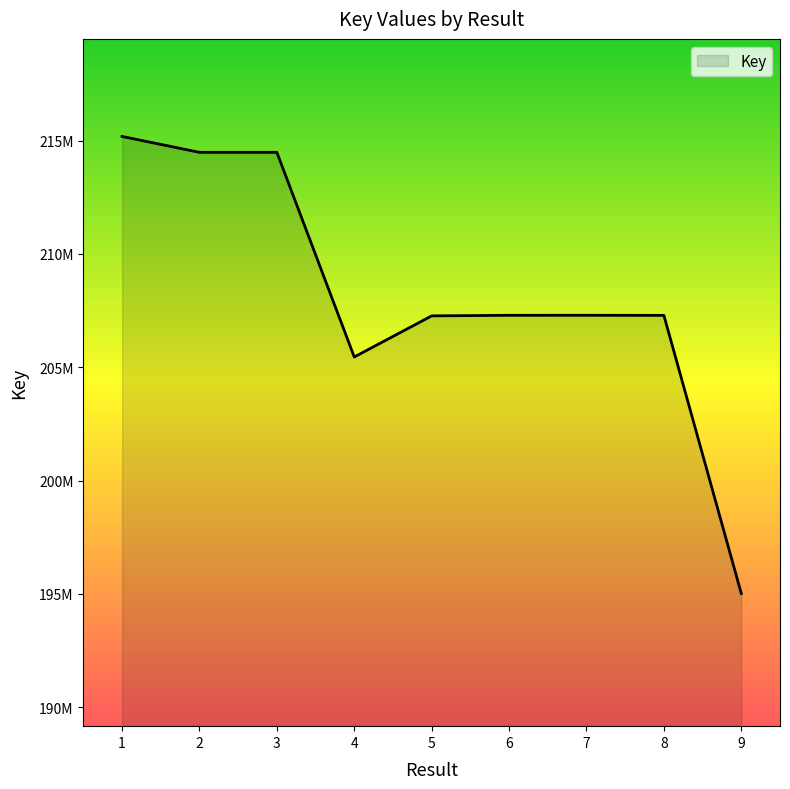

At which category does the data reach its first local valley?

2